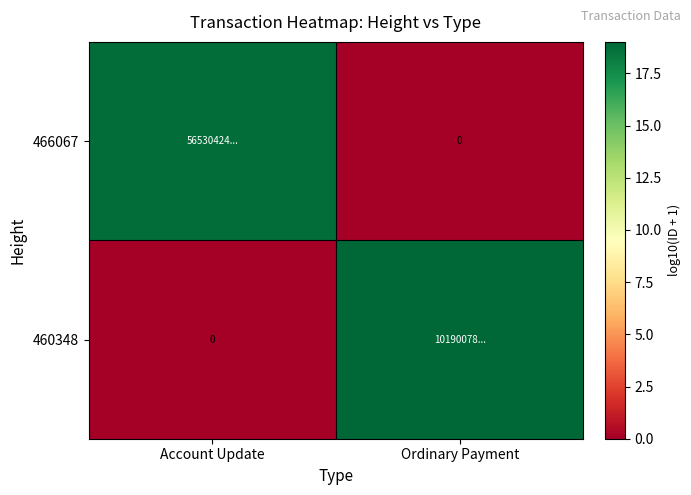

At which label does 466067 reach its peak?

Account Update